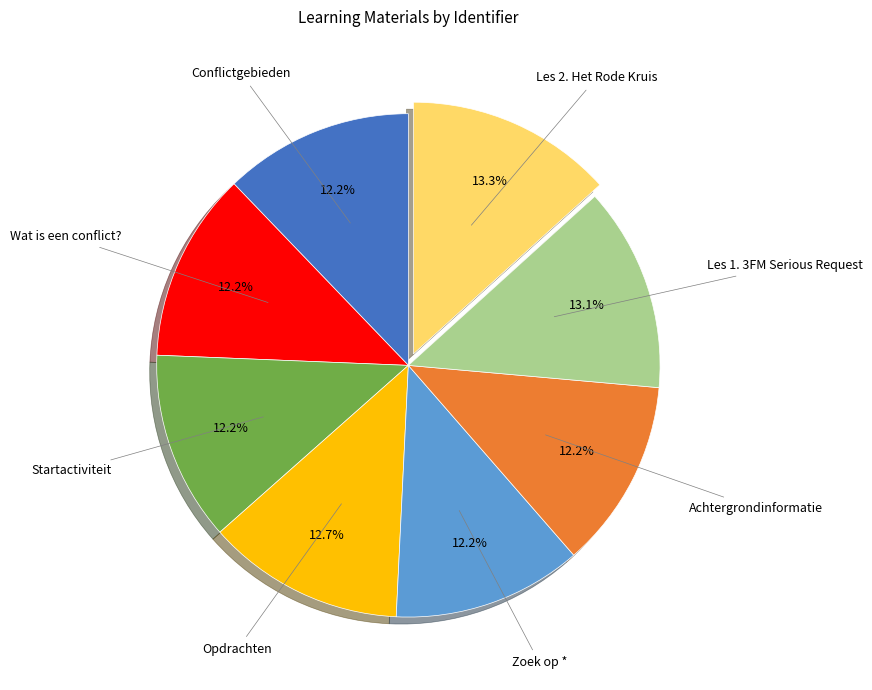

Is there a majority slice in this chart?

No